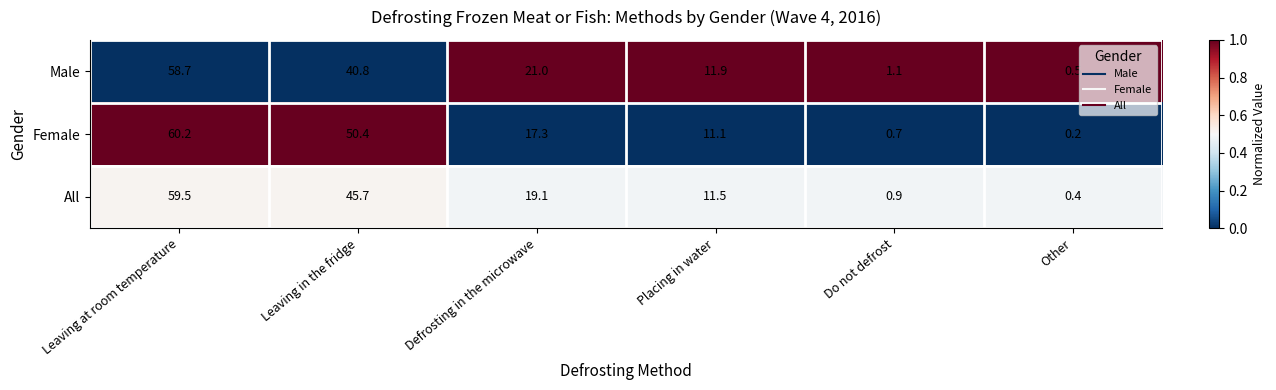

Which series has the widest spread of values?

Female